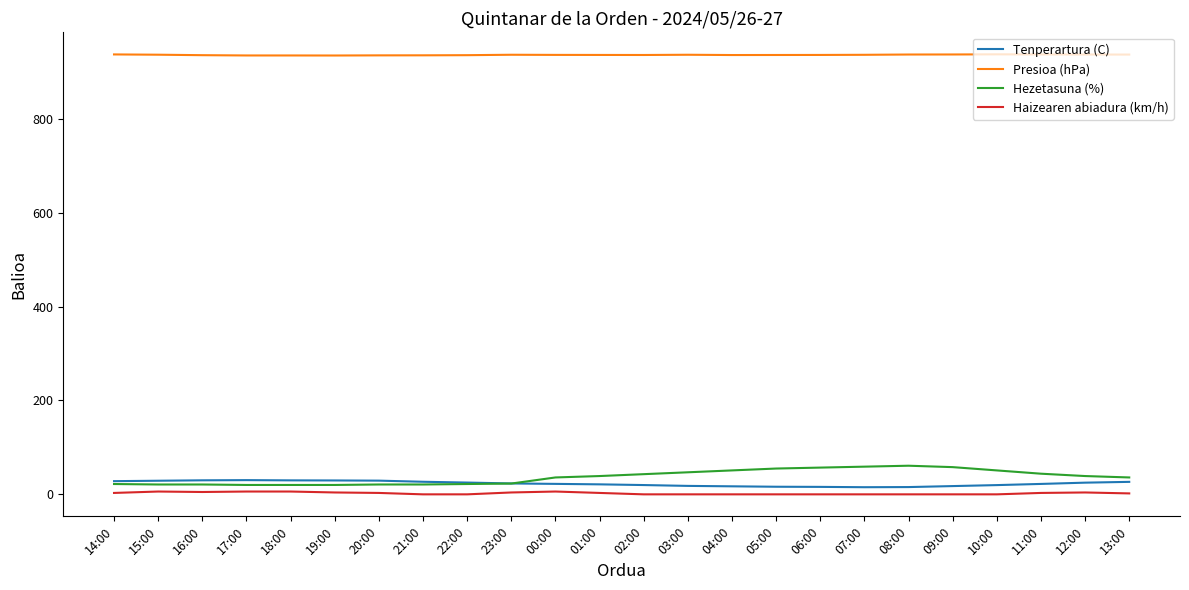

The value of Hezetasuna (%) at 01:00 is 39.0. True or false?

True